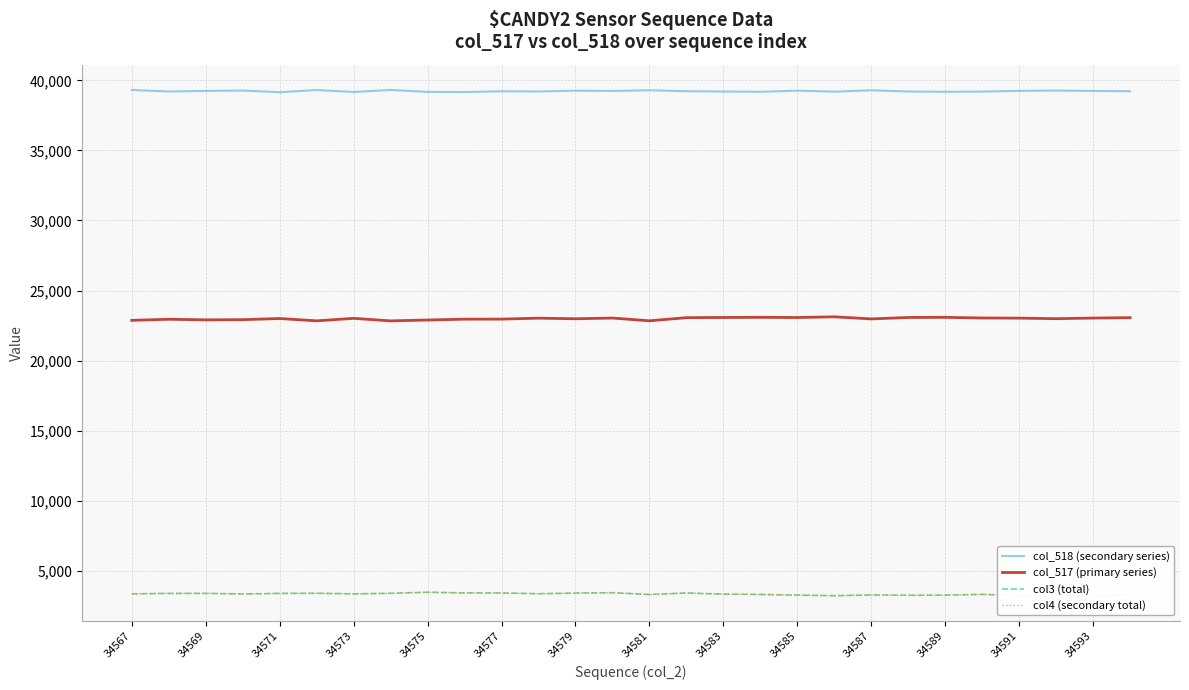

Where does the col4 (secondary total) series first go above 3352?

34567